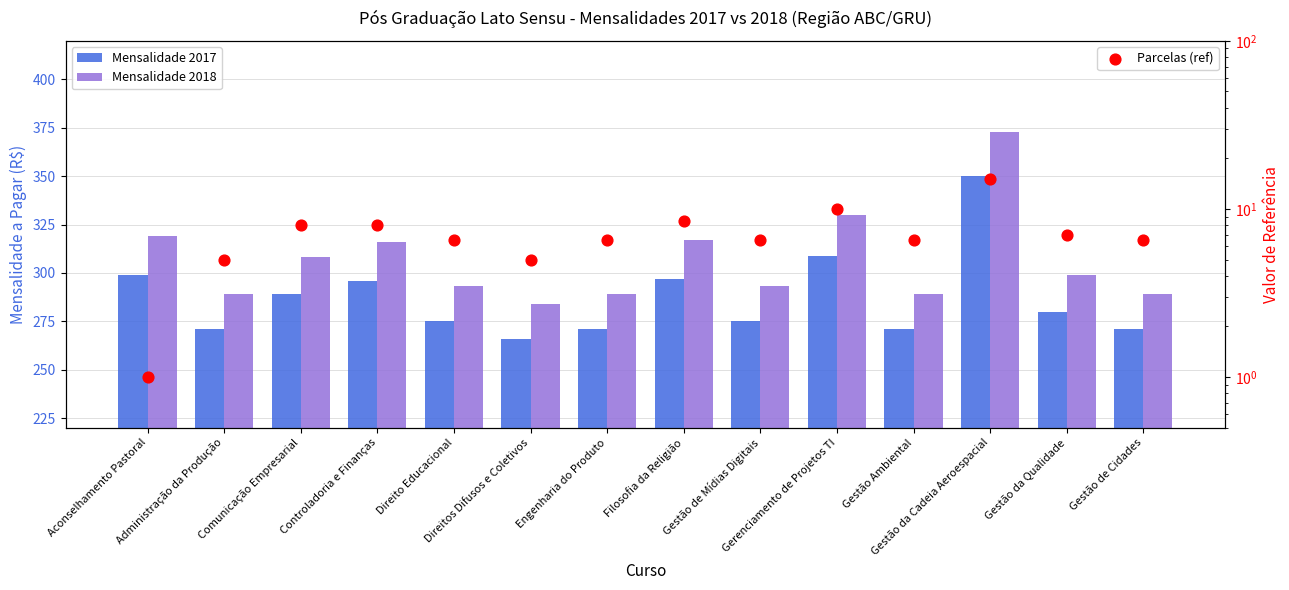

What are all the series names shown in the legend?

Mensalidade 2017, Mensalidade 2018, Parcelas (ref)